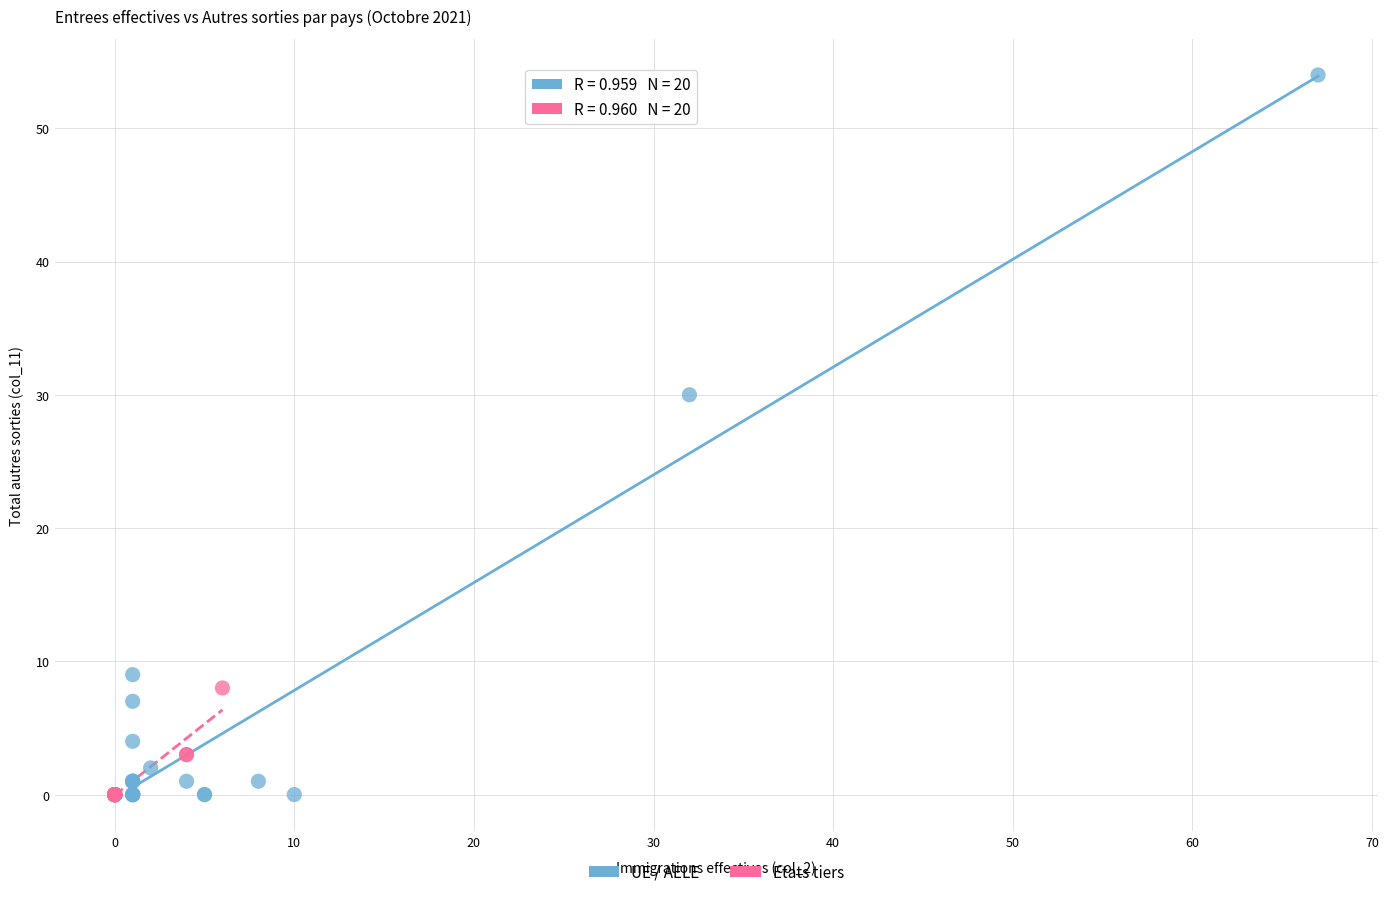

Which series has the widest spread of Y values?

UE / AELE